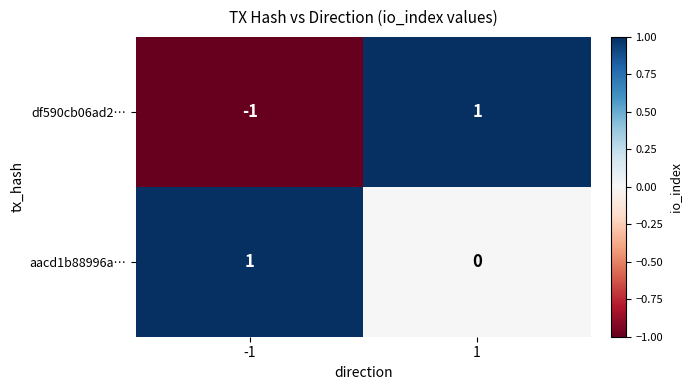

Between -1 and 1, which series saw the biggest shift?

df590cb06ad2…